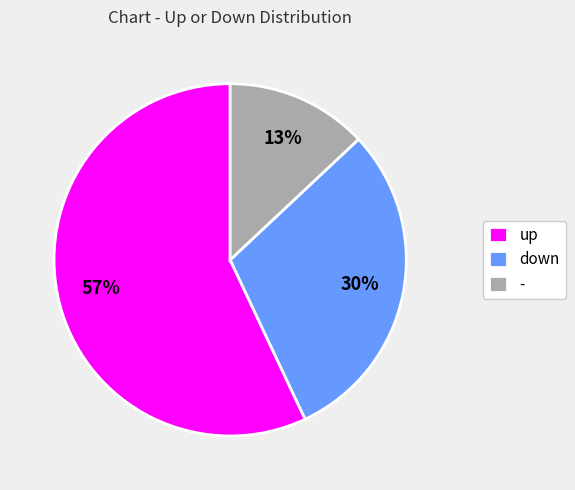

To the nearest percent, what percentage of the pie is down?

30%